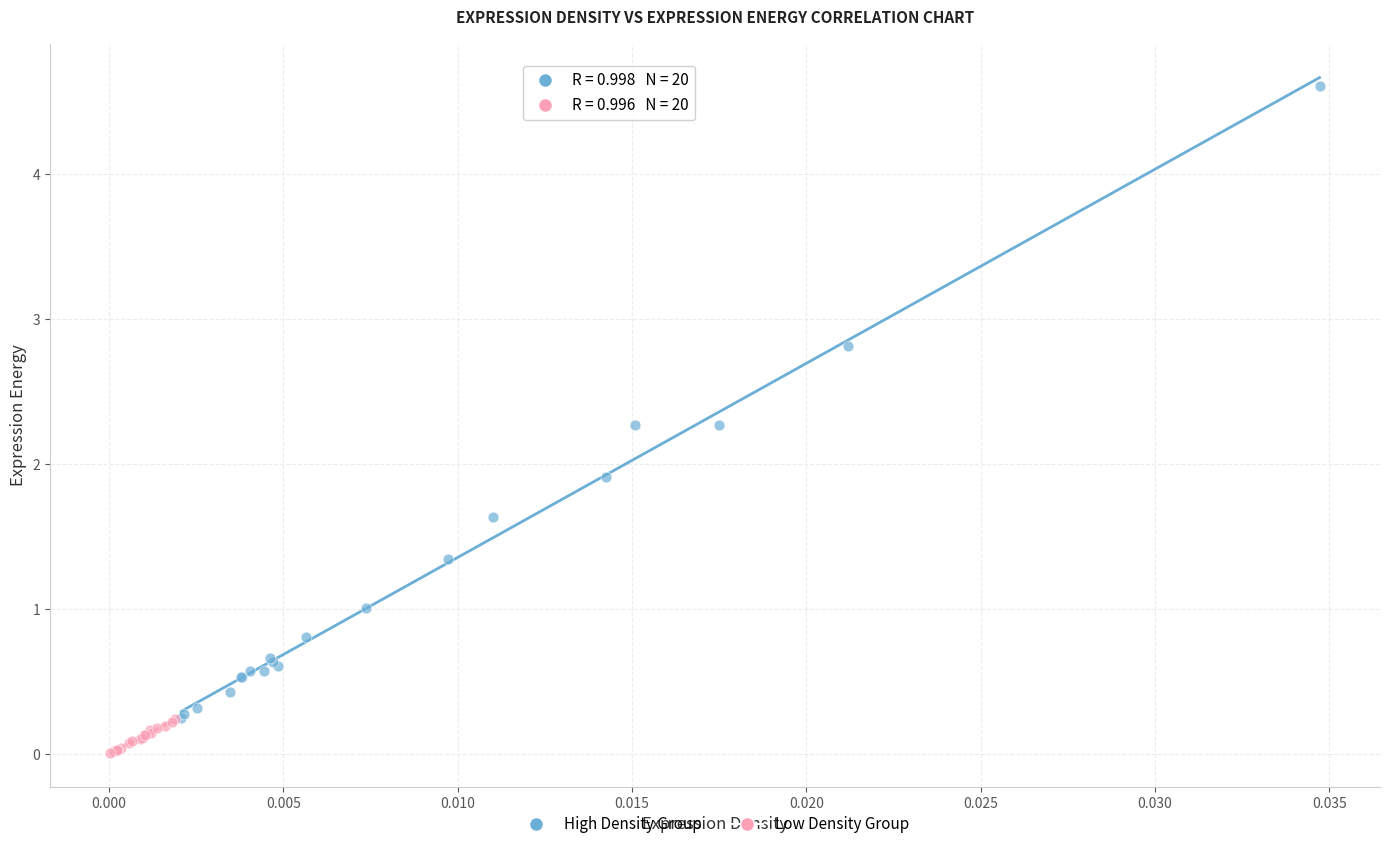

Which series contains the lowest Y value?

Low Density Group